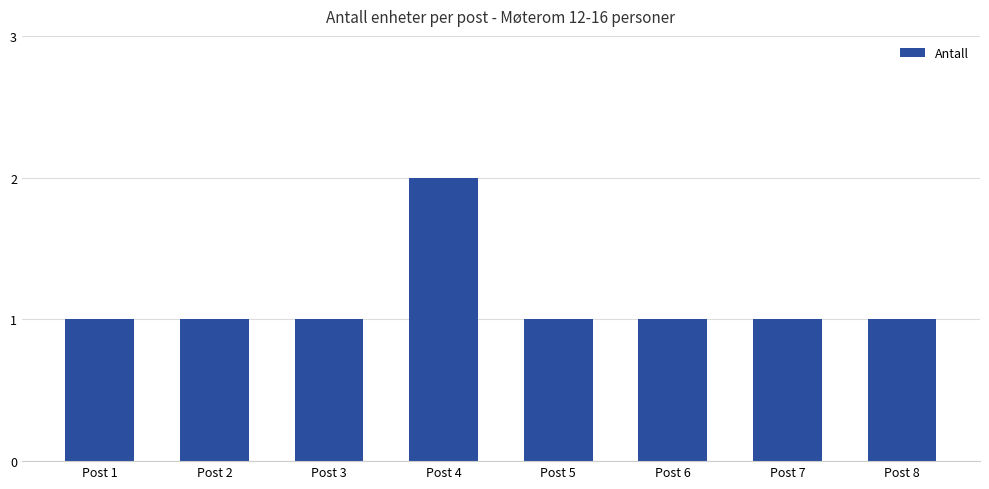

What is the greatest value displayed?

2